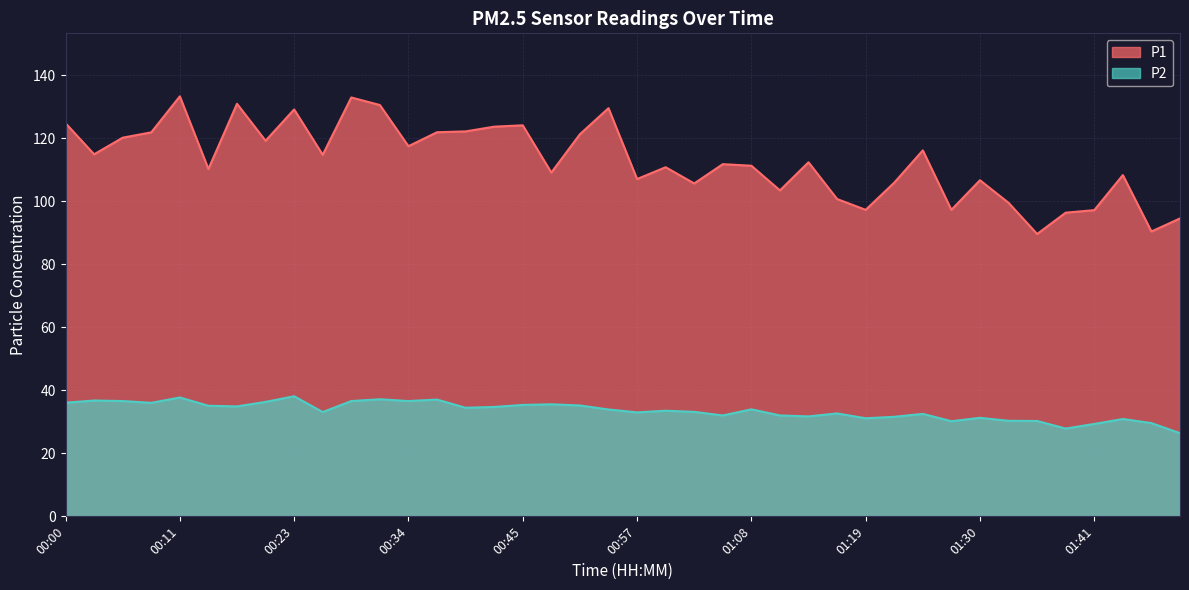

Which series changed the most between 01:11 and 01:39?

P1